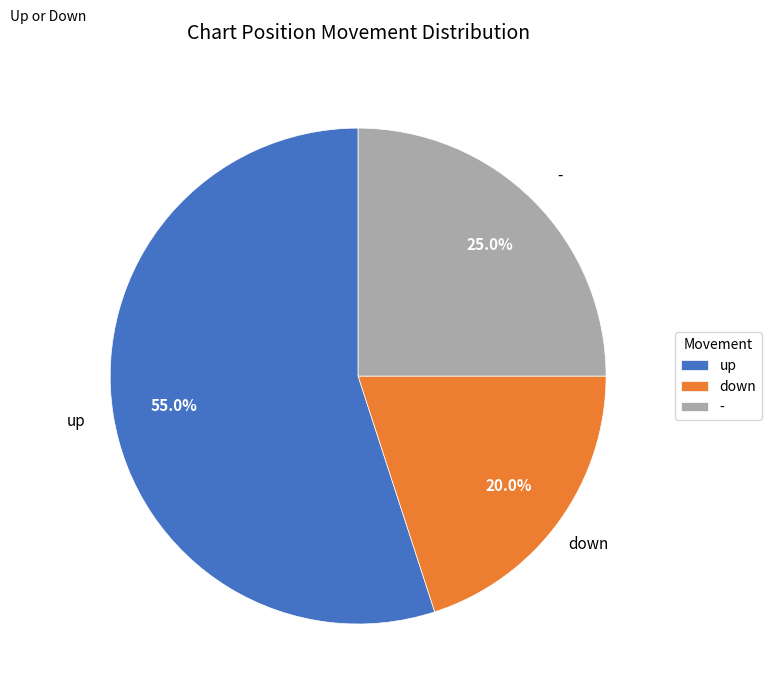

Which category accounts for the majority?

up